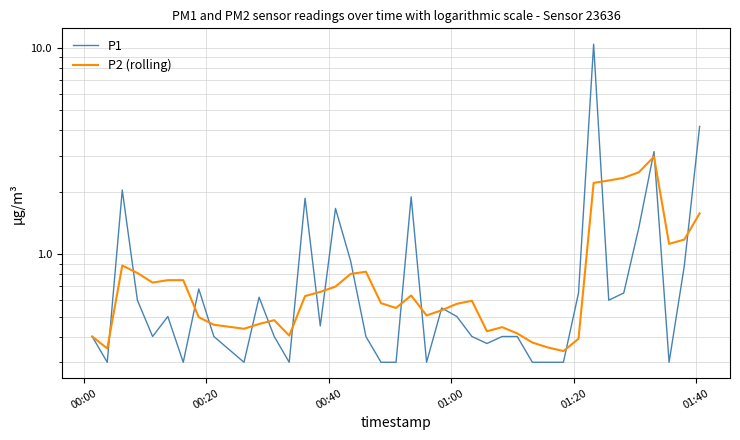

List the series in order of their overall mean, highest first.

P1, P2 (rolling)